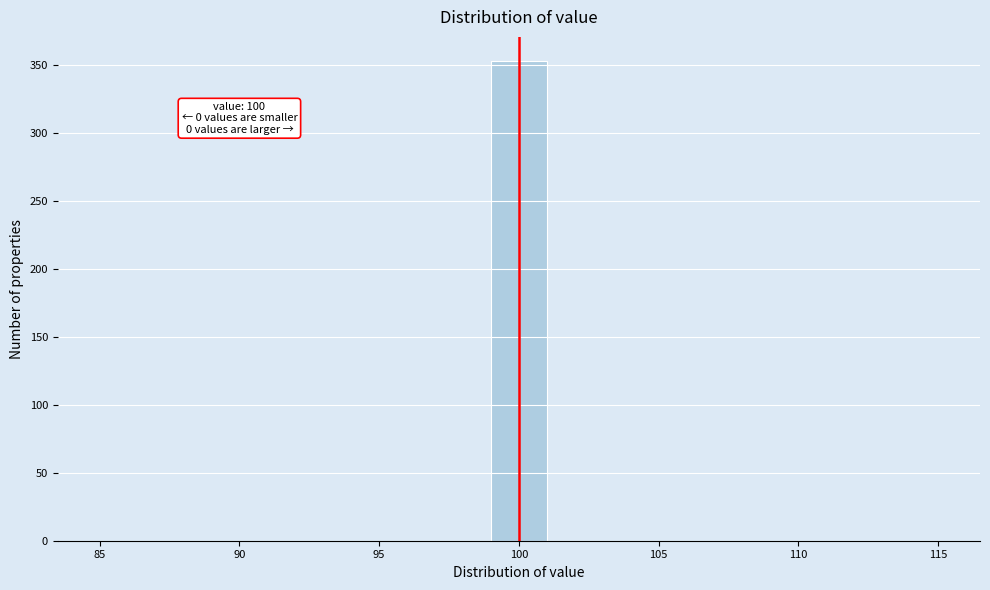

Which range on the x-axis has the tallest bar?

99 to 101